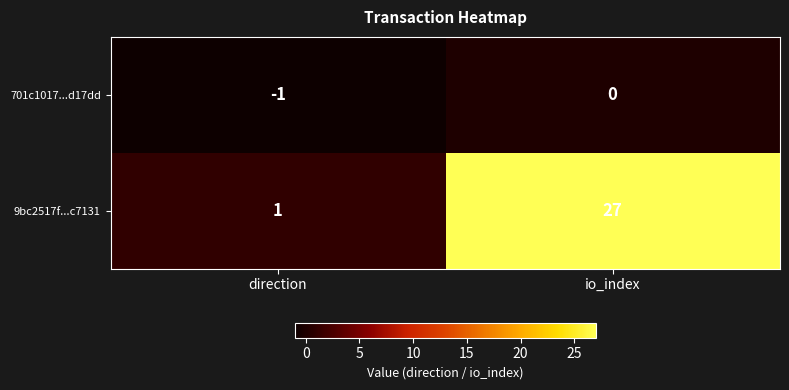

What is the greatest value displayed?

27